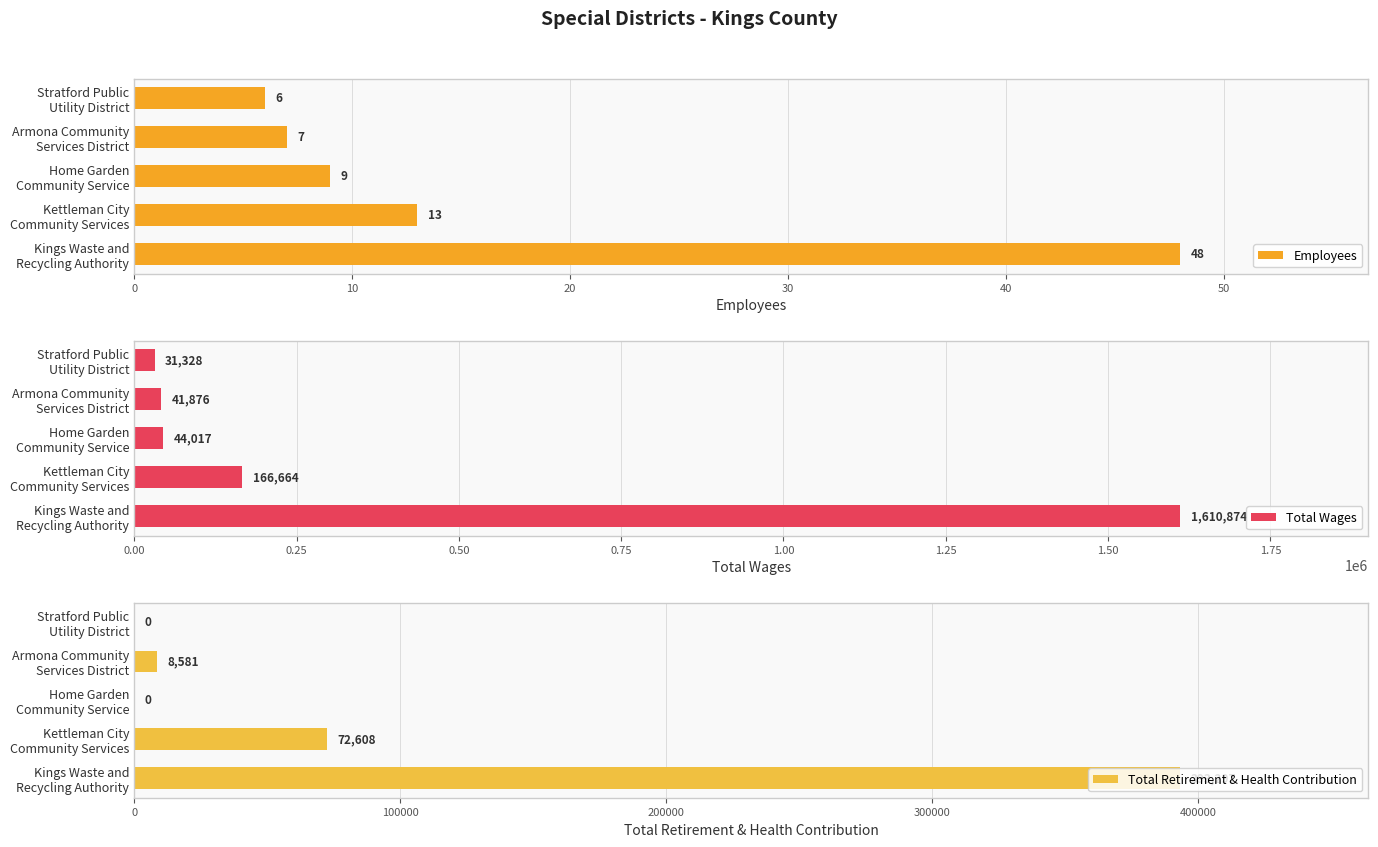

What is the difference between the maximum and minimum values in the Employees series?

42